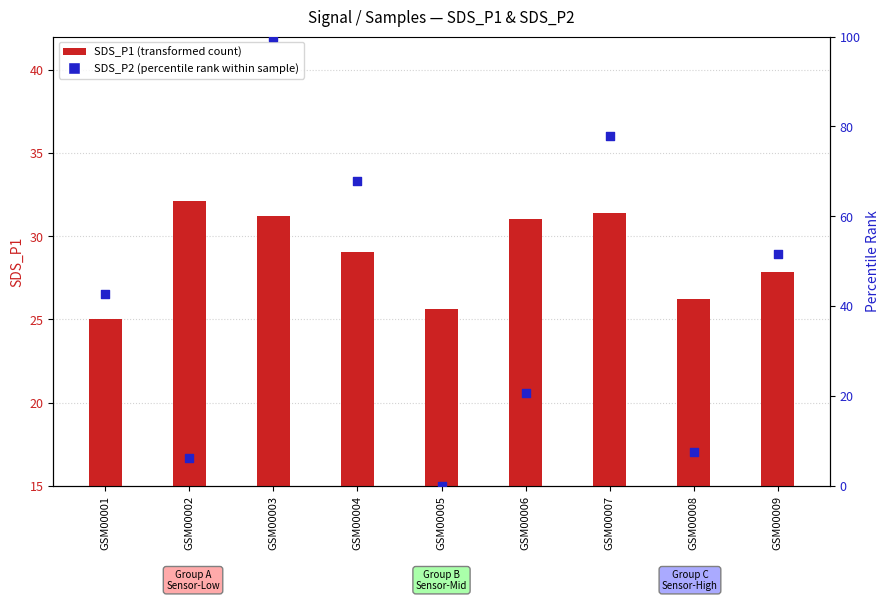

At which category is the sum across all series the highest?

GSM00003